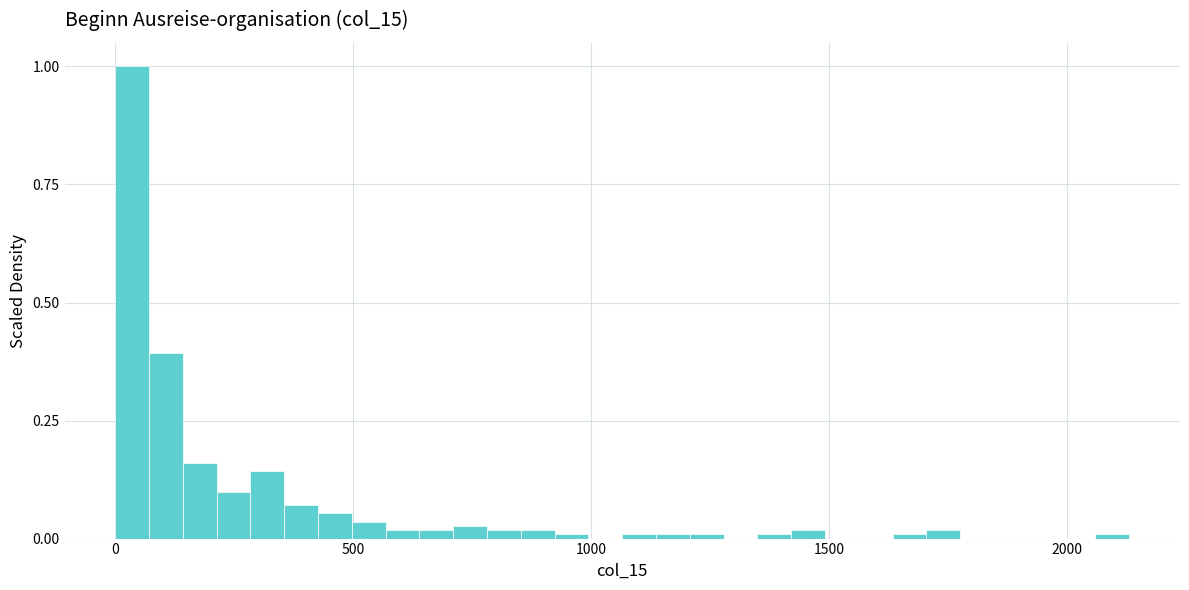

Read against the x-axis, roughly where is the centre of the tallest bar?

50